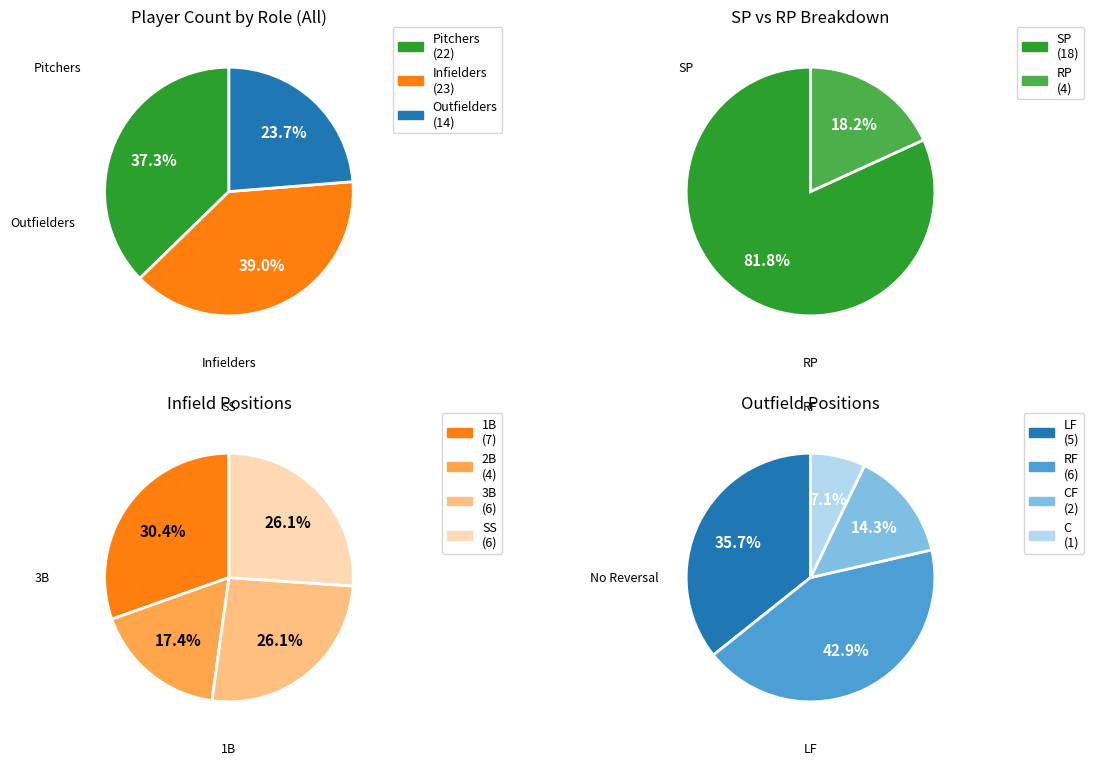

What is the ratio of the value at LF to the value at SP?

0.3